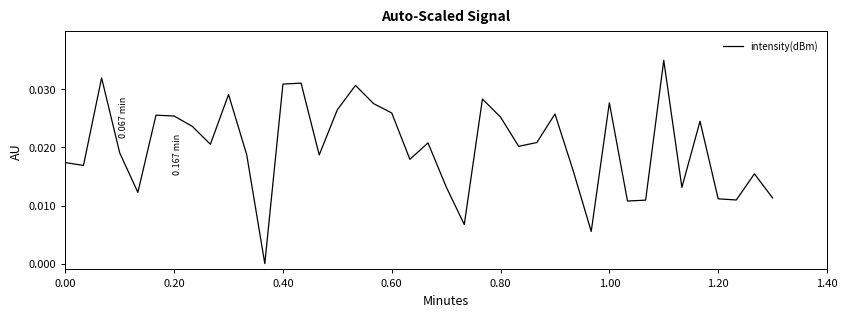

How many lines are shown in the chart?

1